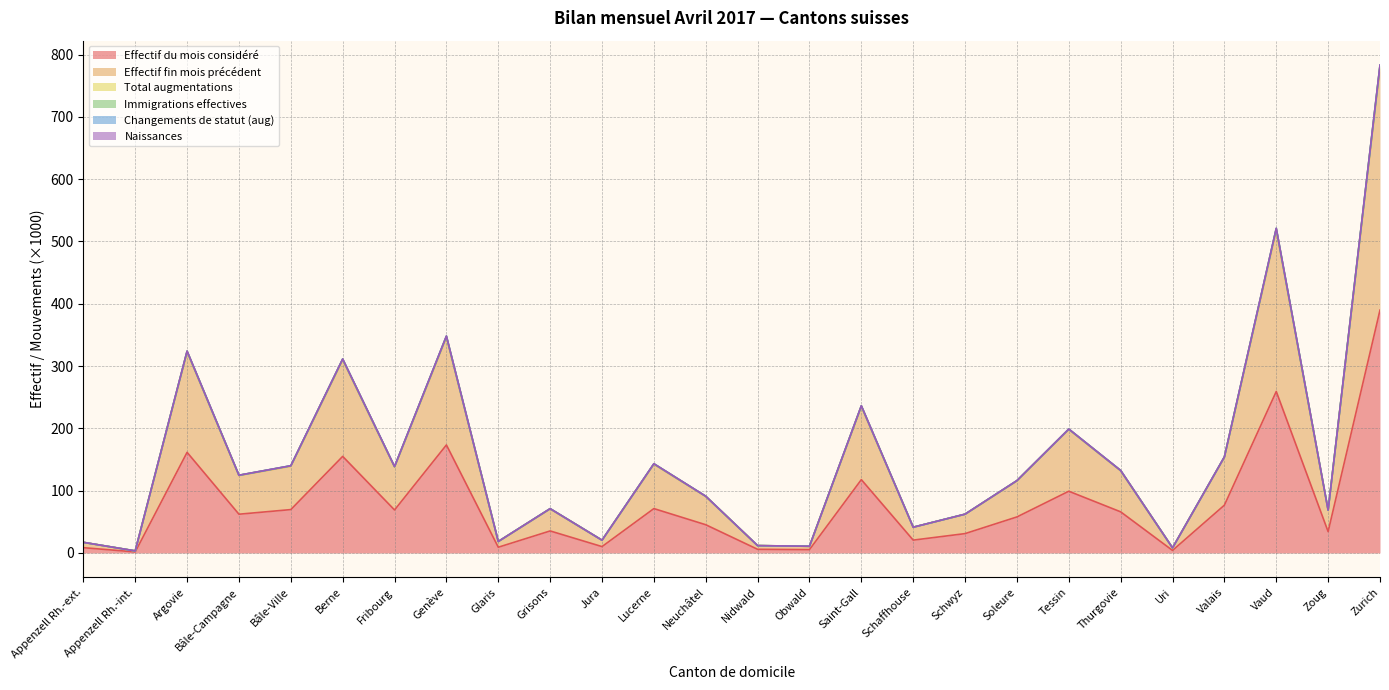

What is the difference between the Effectif fin mois précédent values at Glaris and Bâle-Ville?

120.9